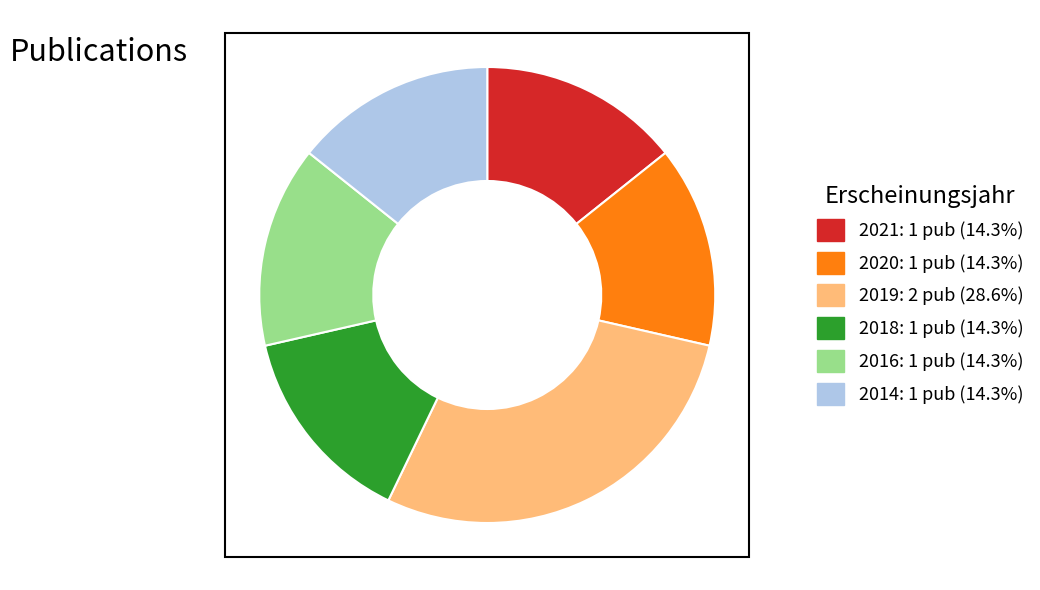

Does any single category account for the majority?

No